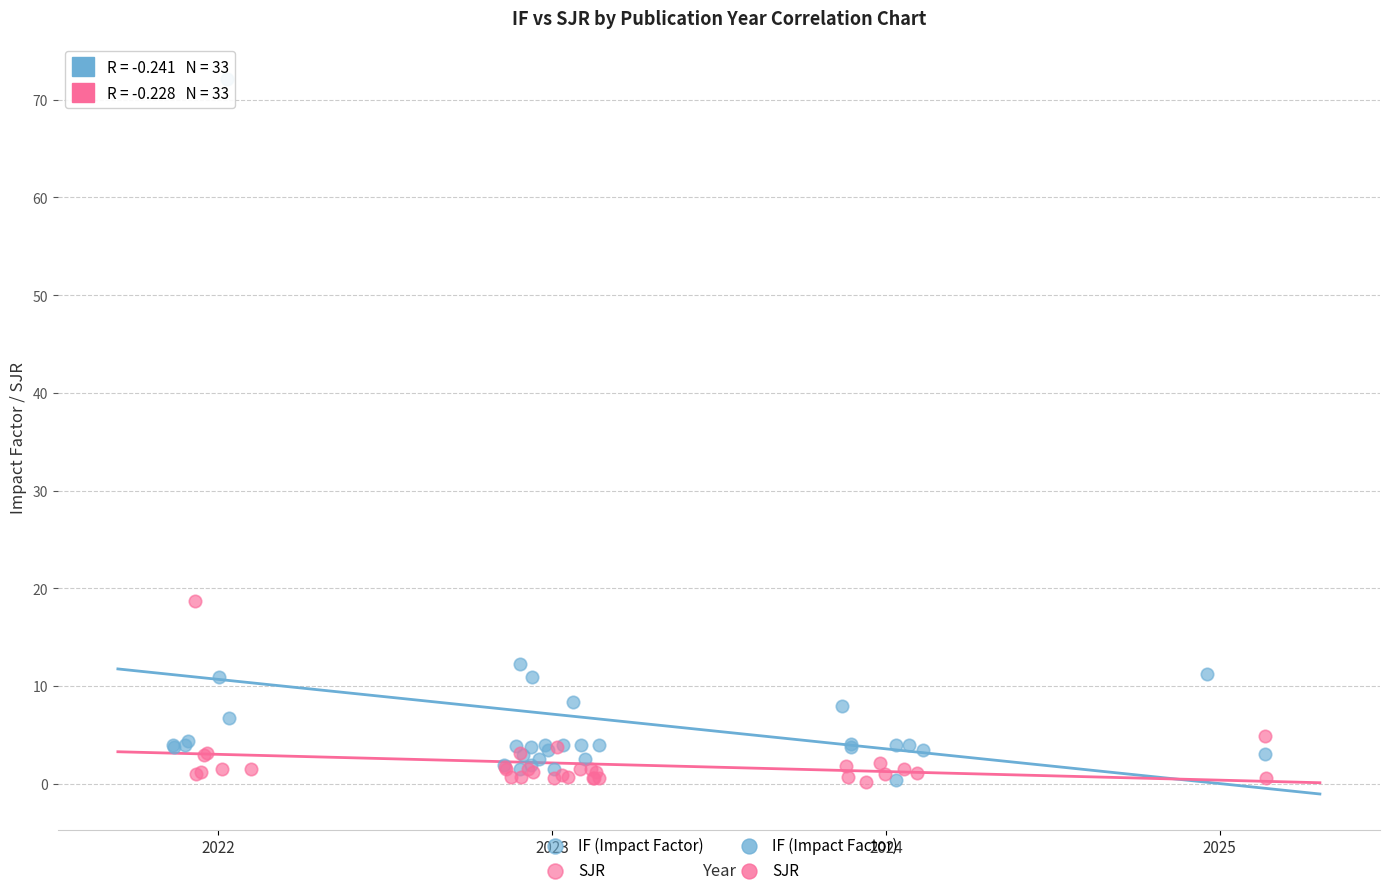

Which series contains the highest Y value?

IF (Impact Factor)